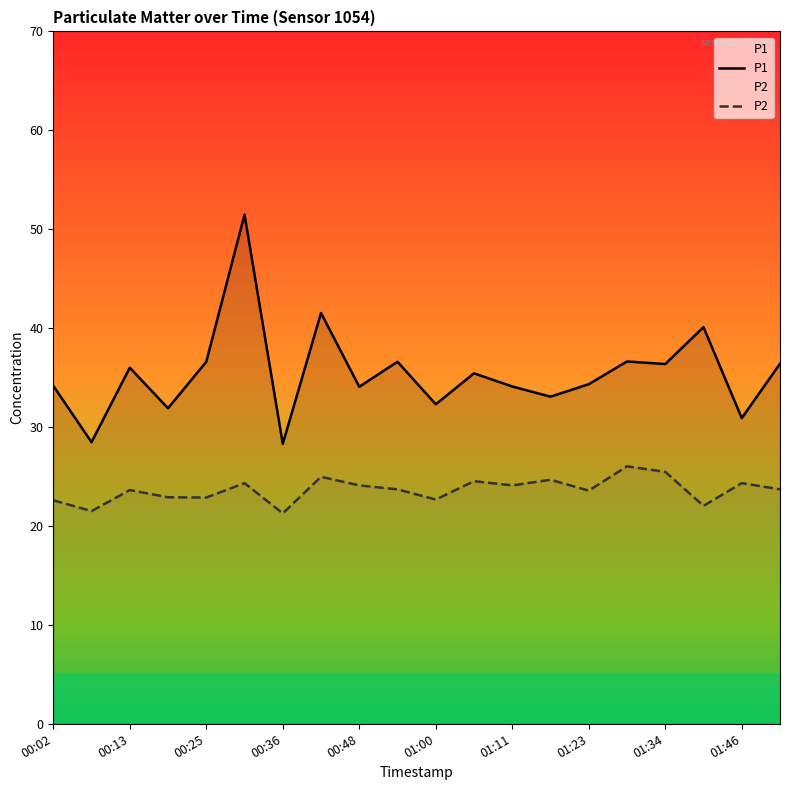

What is the greatest value displayed?

51.5